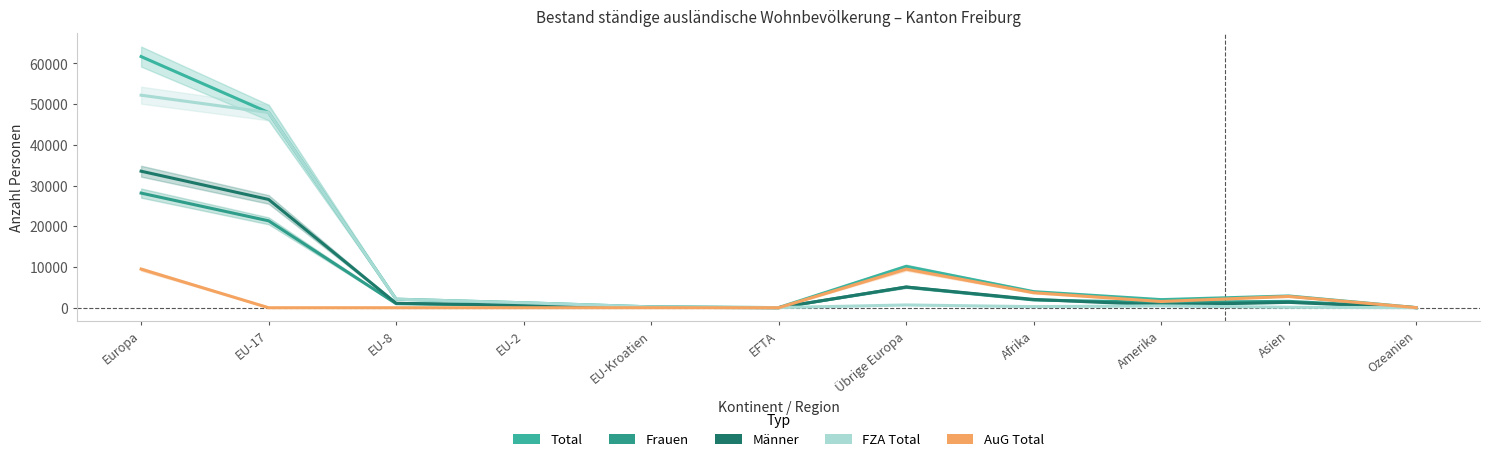

How many lines are shown in the chart?

5